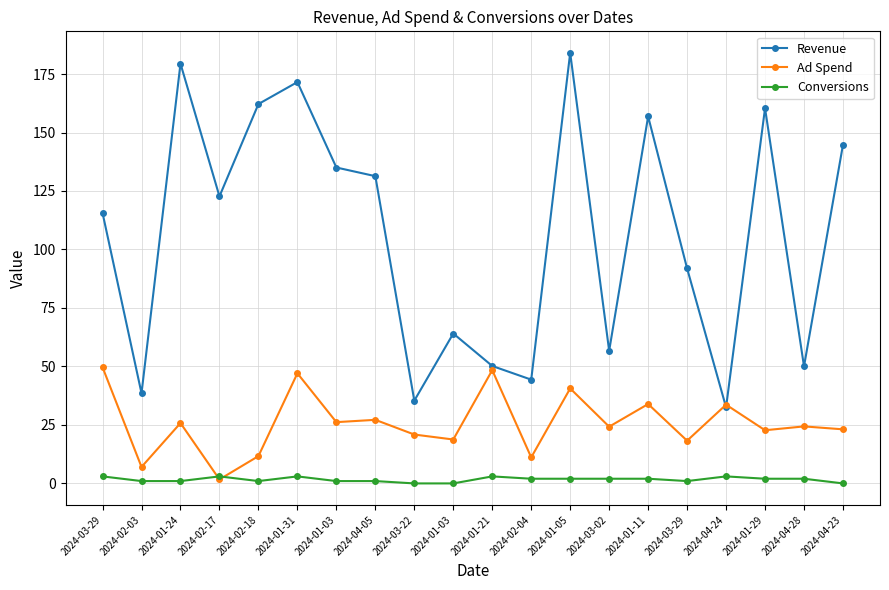

Reading left to right, transcribe all the data shown in this chart.

Revenue: 2024-03-29=115.6	2024-02-03=38.5	2024-01-24=179.4	2024-02-17=122.7	2024-02-18=162.2	2024-01-31=171.6	2024-01-03=135.0	2024-04-05=131.3	2024-03-22=35.4	2024-01-03=64.1	2024-01-21=50.2	2024-02-04=44.4	2024-01-05=184.1	2024-03-02=56.7	2024-01-11=156.9	2024-03-29=91.9	2024-04-24=32.5	2024-01-29=160.4	2024-04-28=50.0	2024-04-23=144.8
Ad Spend: 2024-03-29=49.6	2024-02-03=7.0	2024-01-24=25.8	2024-02-17=1.7	2024-02-18=11.7	2024-01-31=47.1	2024-01-03=26.2	2024-04-05=27.2	2024-03-22=20.9	2024-01-03=18.8	2024-01-21=48.4	2024-02-04=11.1	2024-01-05=40.6	2024-03-02=24.2	2024-01-11=33.9	2024-03-29=18.3	2024-04-24=33.7	2024-01-29=22.7	2024-04-28=24.4	2024-04-23=23.1
Conversions: 2024-03-29=3.0	2024-02-03=1.0	2024-01-24=1.0	2024-02-17=3.0	2024-02-18=1.0	2024-01-31=3.0	2024-01-03=1.0	2024-04-05=1.0	2024-03-22=0.0	2024-01-03=0.0	2024-01-21=3.0	2024-02-04=2.0	2024-01-05=2.0	2024-03-02=2.0	2024-01-11=2.0	2024-03-29=1.0	2024-04-24=3.0	2024-01-29=2.0	2024-04-28=2.0	2024-04-23=0.0